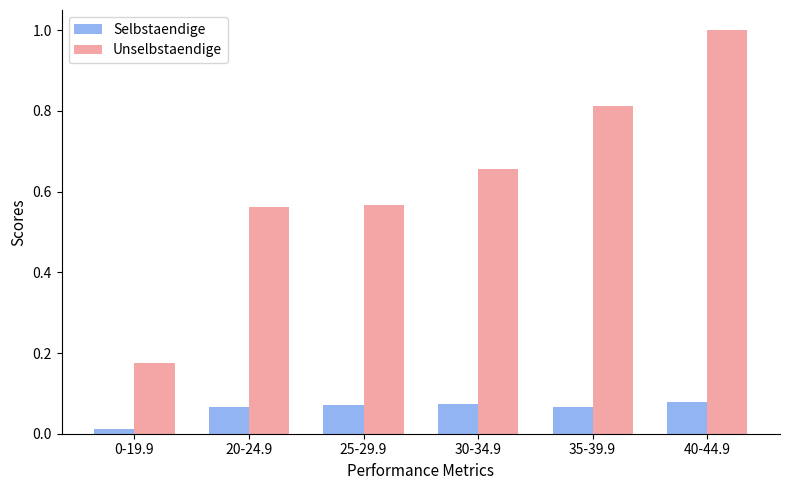

Which label corresponds to the largest value in the chart?

40-44.9